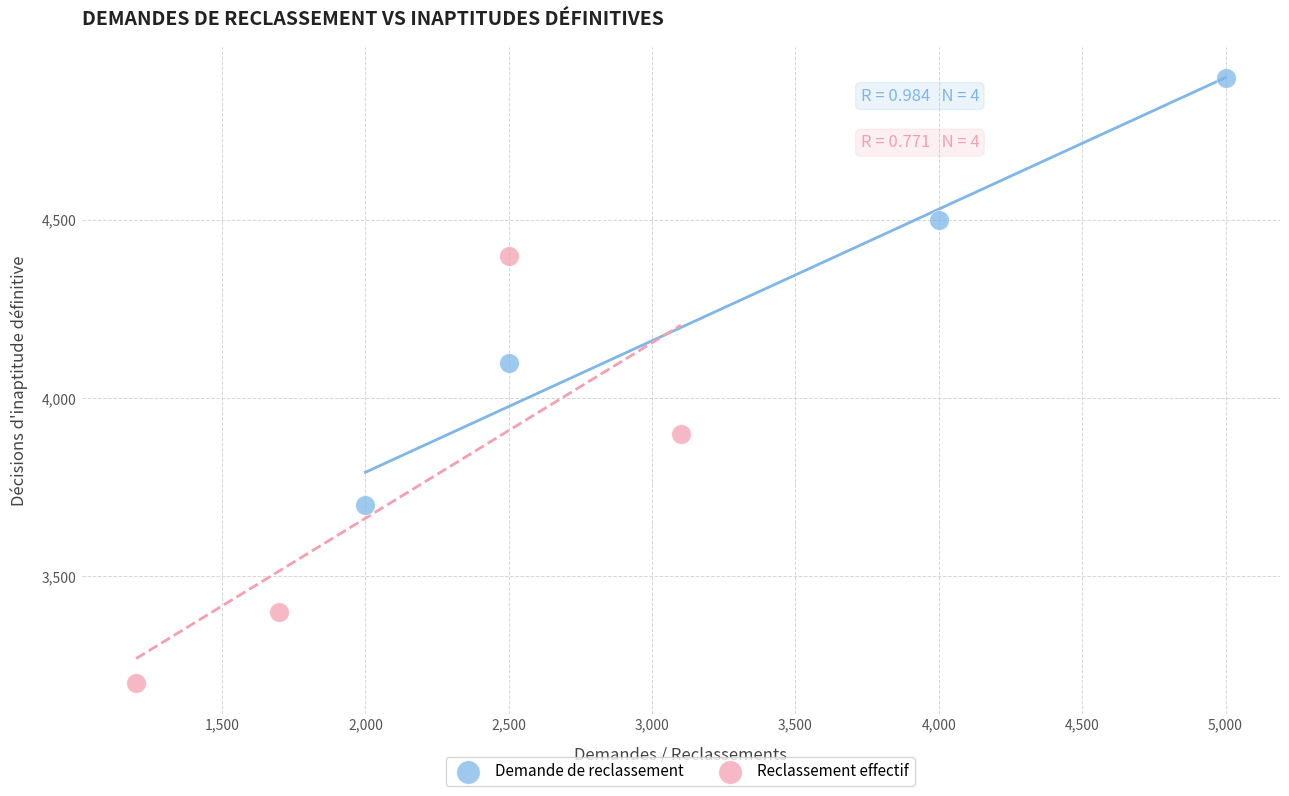

Which series contains the lowest Y value?

Reclassement effectif